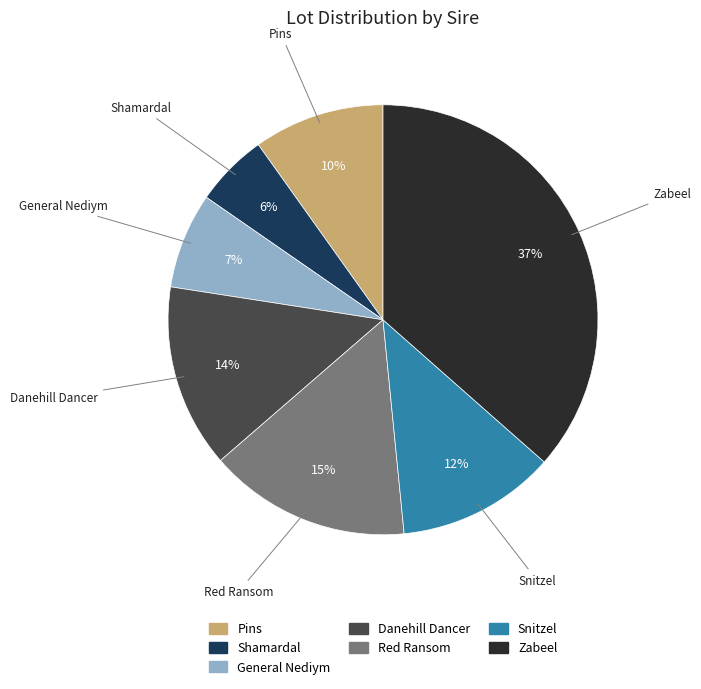

What percentage is the Red Ransom slice, to the nearest percent?

15%